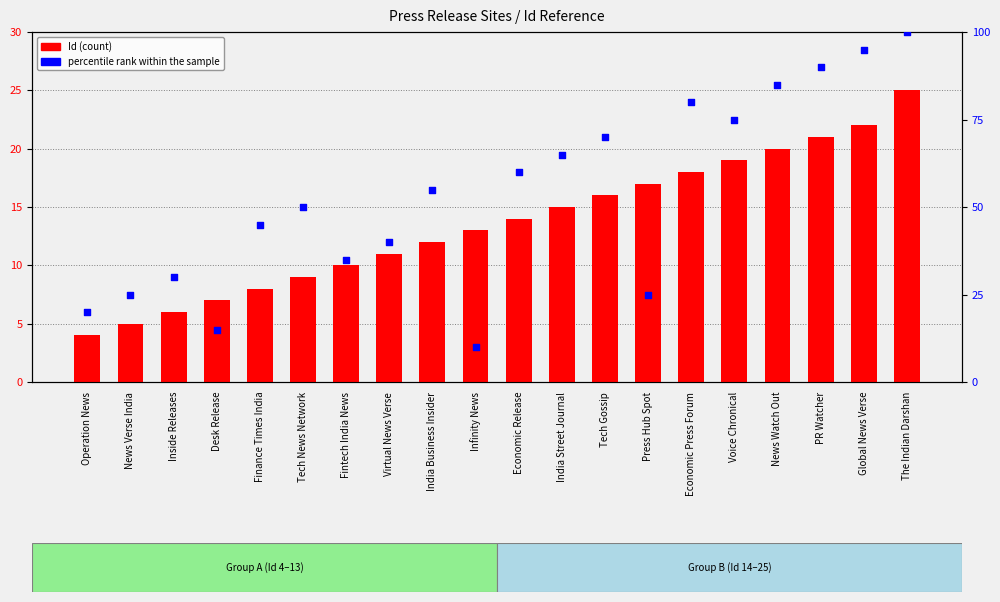

Which series reaches the maximum Y coordinate?

percentile rank within the sample